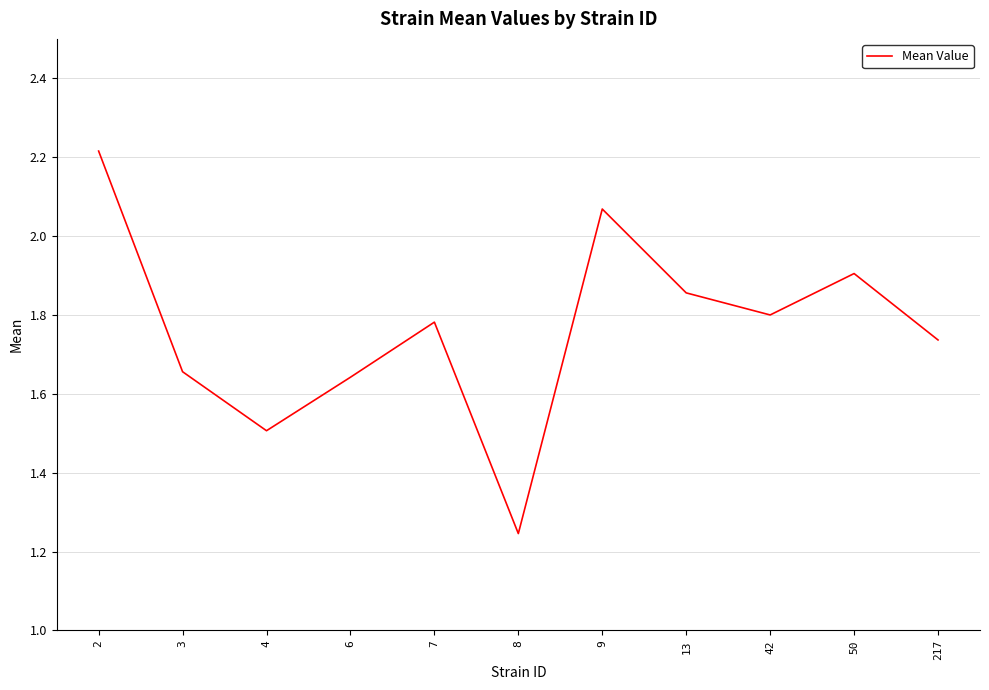

Which has a higher value, 6 or 7?

7